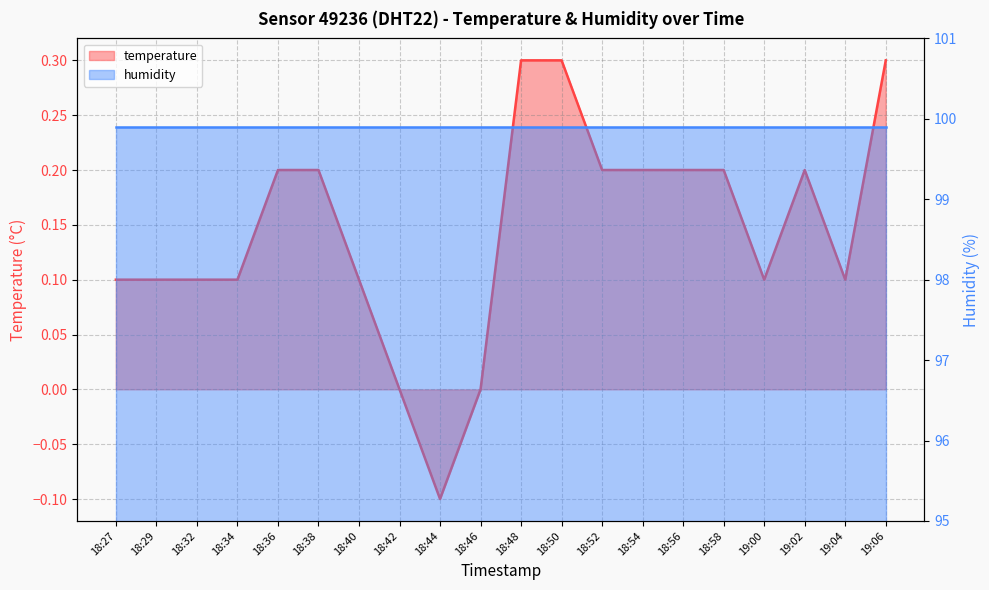

How many data points does each series have?

20